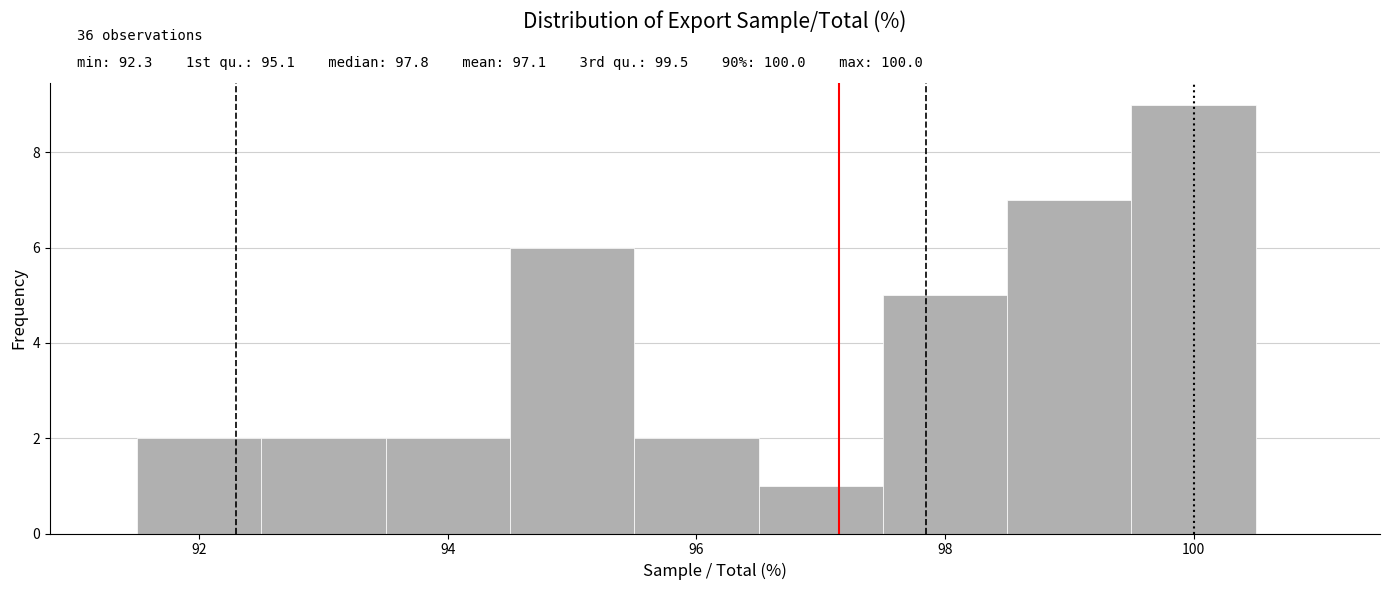

Over which range of the x-axis is the bar tallest?

99.5 to 100.5